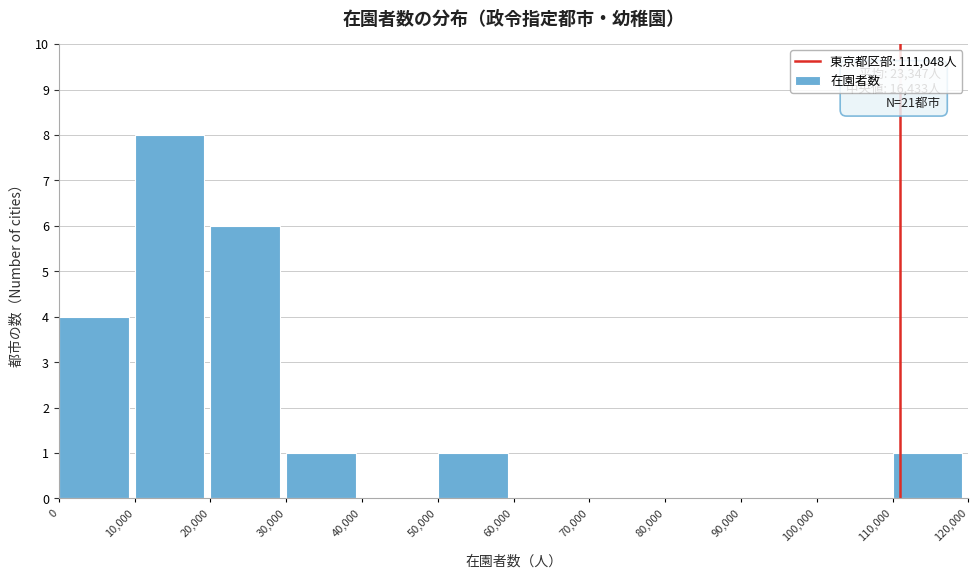

Over which range of the x-axis is the bar tallest?

10,000 to 20,000